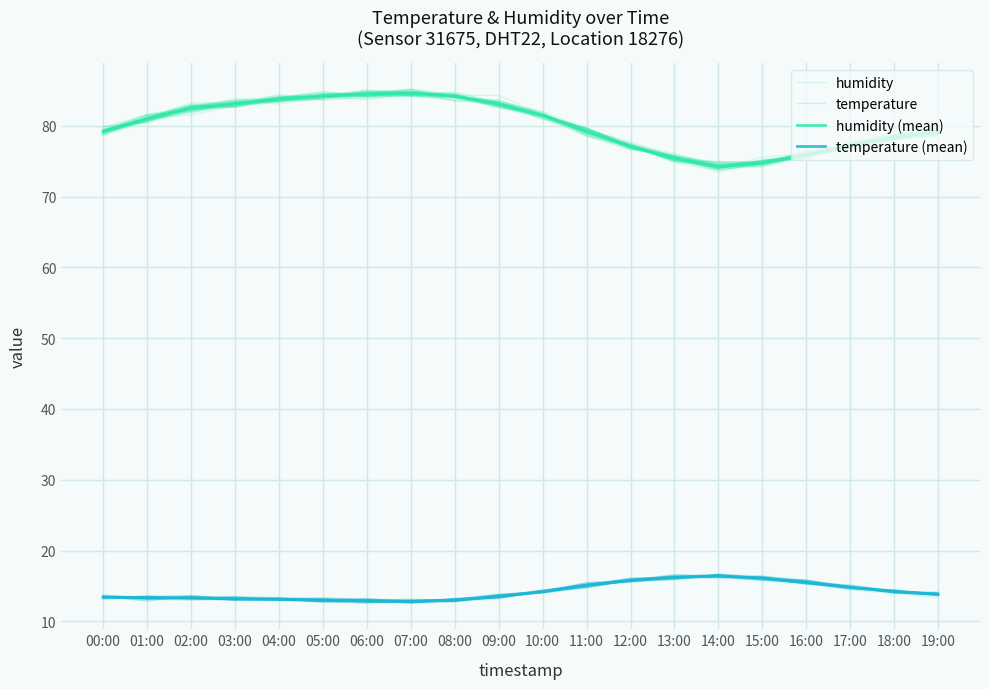

List the labels in order of humidity (mean) value, largest first.

07:00, 06:00, 05:00, 08:00, 04:00, 03:00, 09:00, 02:00, 10:00, 01:00, 00:00, 11:00, 19:00, 18:00, 17:00, 12:00, 16:00, 13:00, 15:00, 14:00